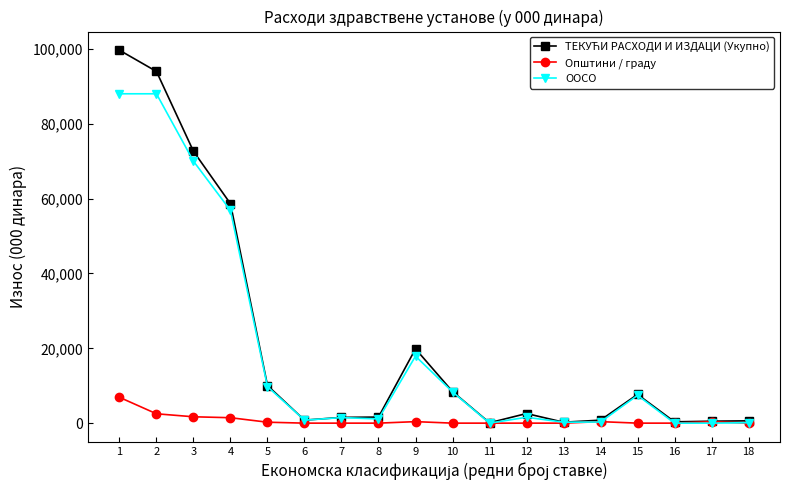

The value of ООСО at 5 is 4090. True or false?

False